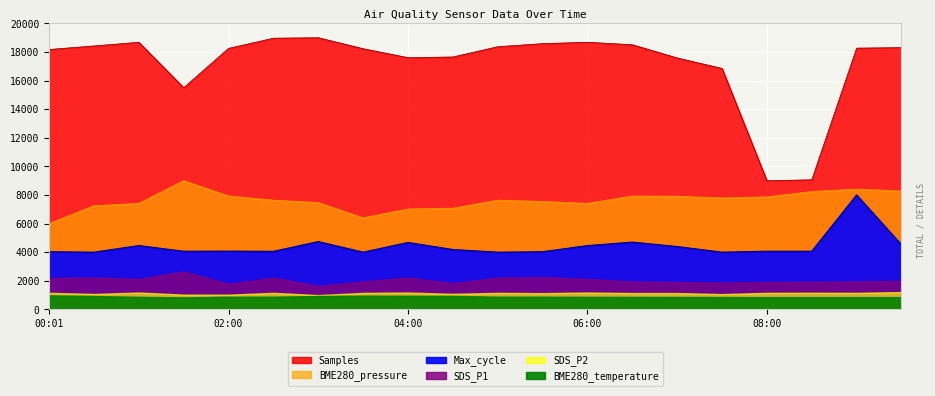

In Max_cycle, how many points are higher than both neighbors (excluding endpoints)?

6